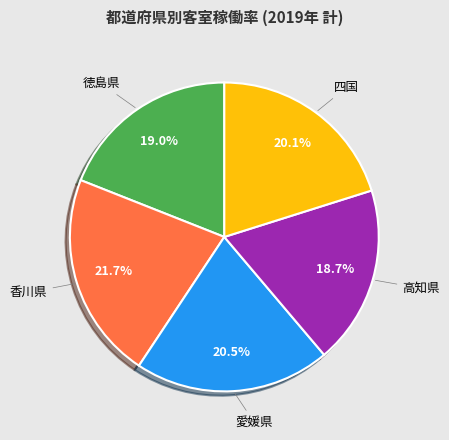

Is there any slice that represents more than half of the pie?

No